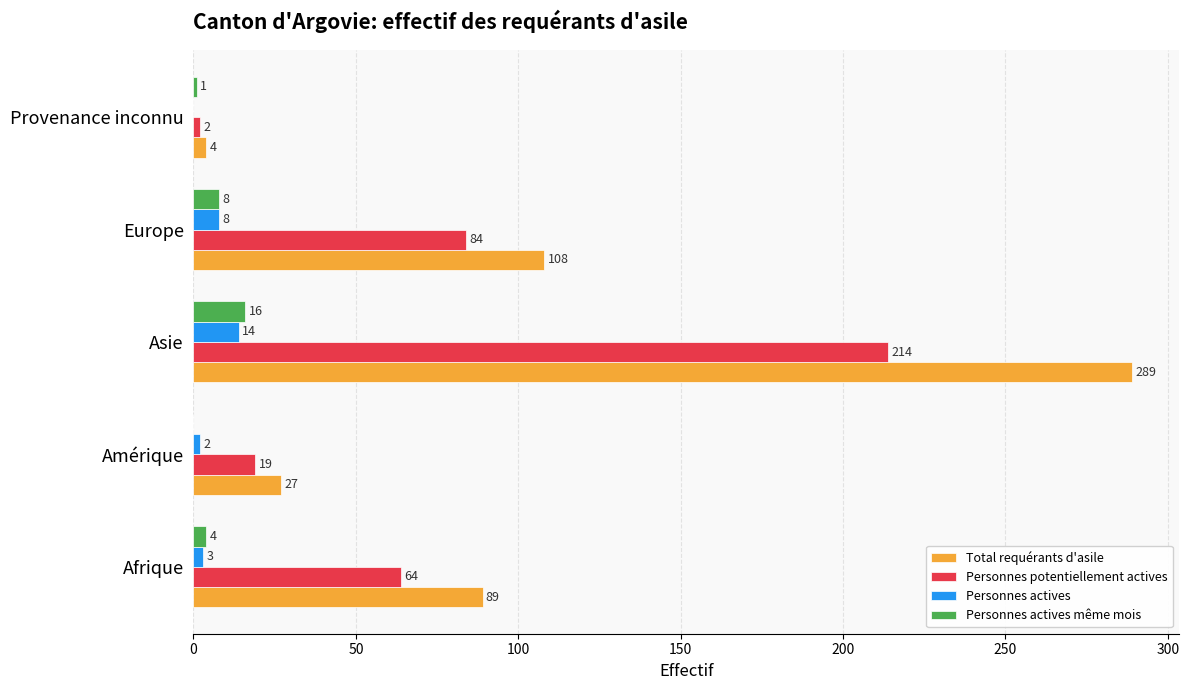

Which series changed the most between Asie and Europe?

Total requérants d'asile